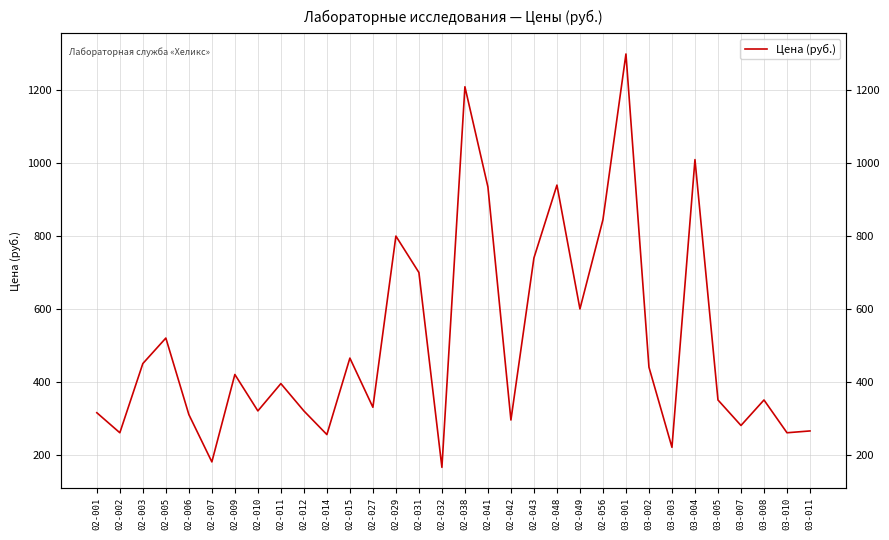

Rank the categories by value from highest to lowest.

03-001, 02-038, 03-004, 02-048, 02-041, 02-056, 02-029, 02-043, 02-031, 02-049, 02-005, 02-015, 02-003, 03-002, 02-009, 02-011, 03-005, 03-008, 02-027, 02-010, 02-012, 02-001, 02-006, 02-042, 03-007, 03-011, 02-002, 03-010, 02-014, 03-003, 02-007, 02-032